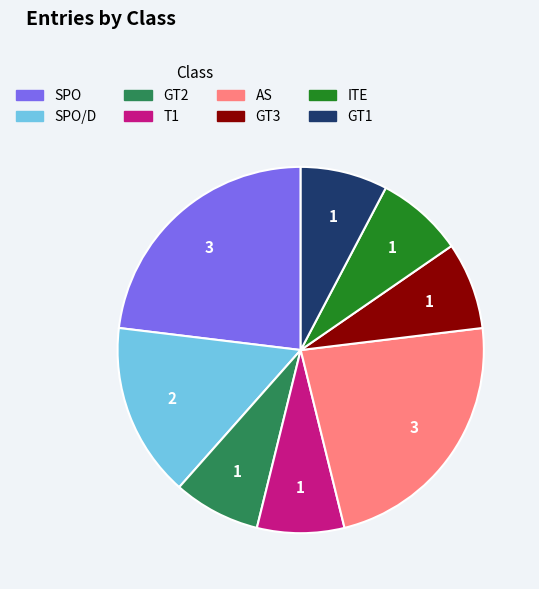

Is there a majority slice in this chart?

No